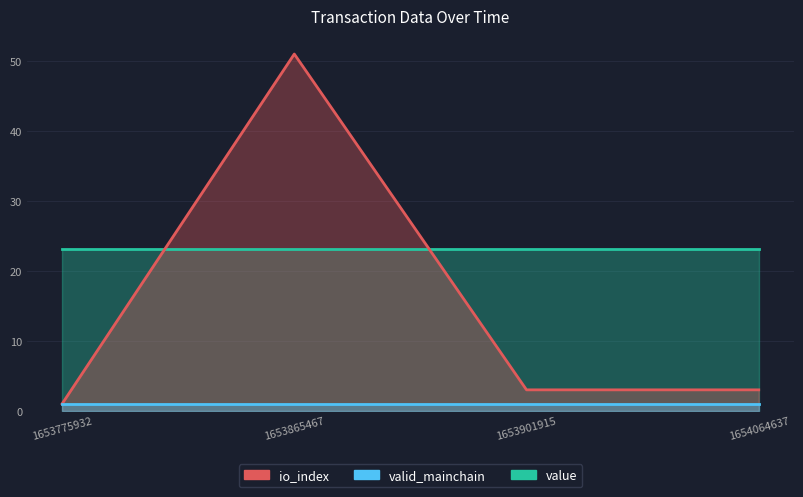

At which category does the chart reach its minimum across all series?

1653775932